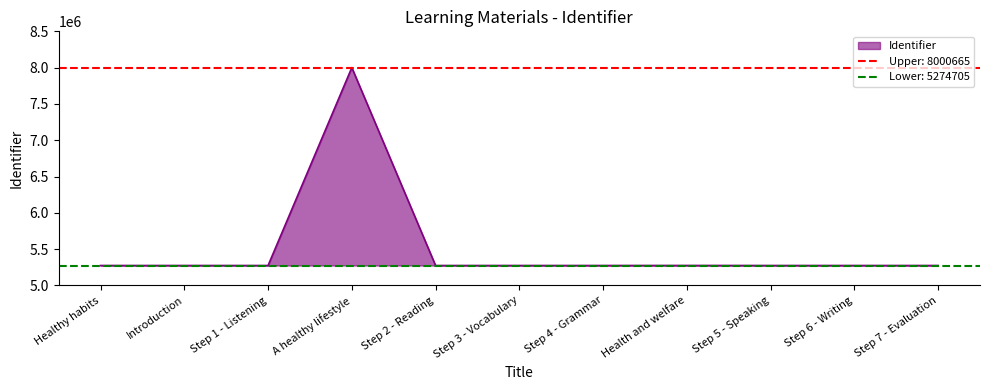

What is the difference between the maximum and minimum values?

2725960